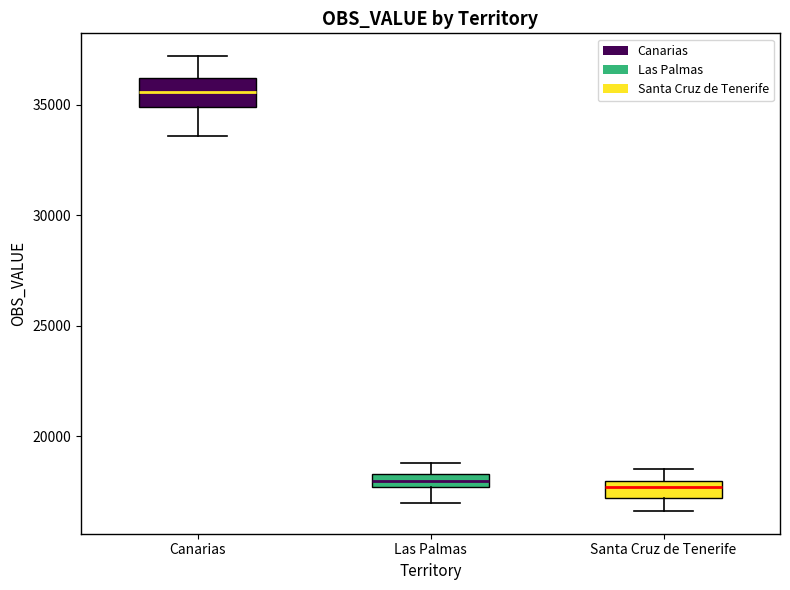

Where is the upper edge of the box for Las Palmas on the y-axis? The values are not printed on the chart, so give them approximately, as read against the axis.

18500